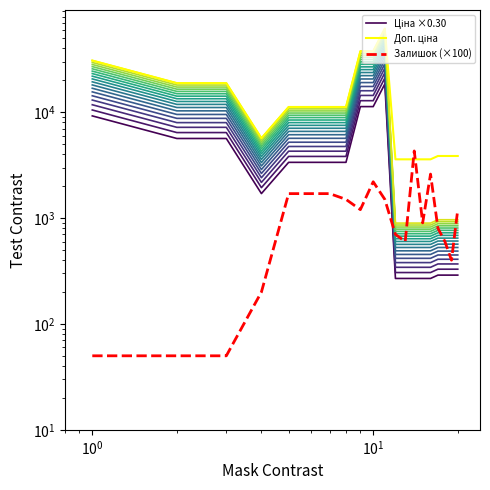

The Залишок (×100) series shows 3913.0 at 9. True or false?

False